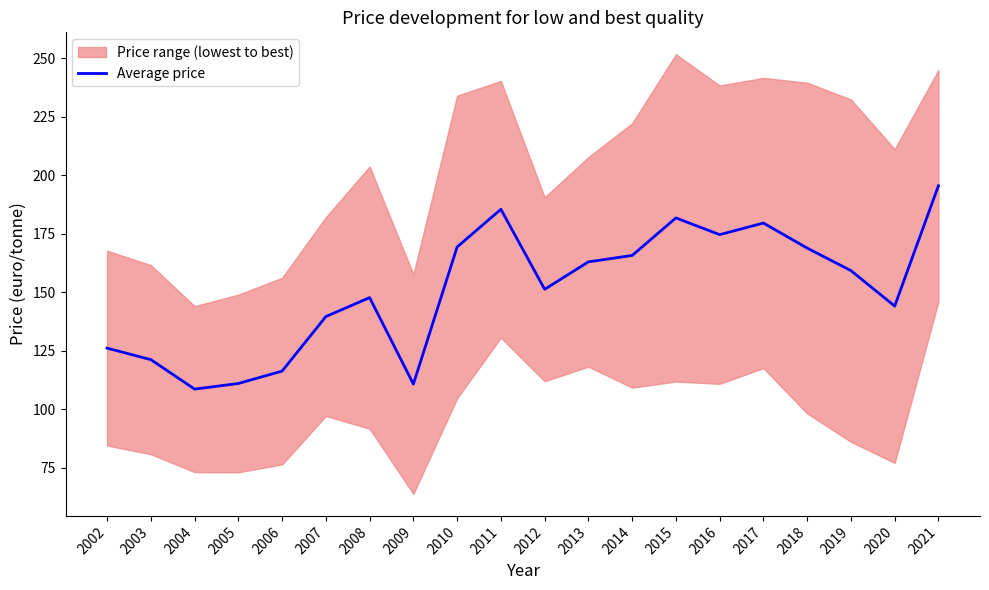

Reading left to right, list all the values displayed in this chart.

2002=126.0	2003=121.1	2004=108.5	2005=110.9	2006=116.2	2007=139.5	2008=147.6	2009=110.7	2010=169.3	2011=185.4	2012=151.2	2013=162.9	2014=165.6	2015=181.7	2016=174.5	2017=179.5	2018=168.8	2019=159.2	2020=144.0	2021=195.5